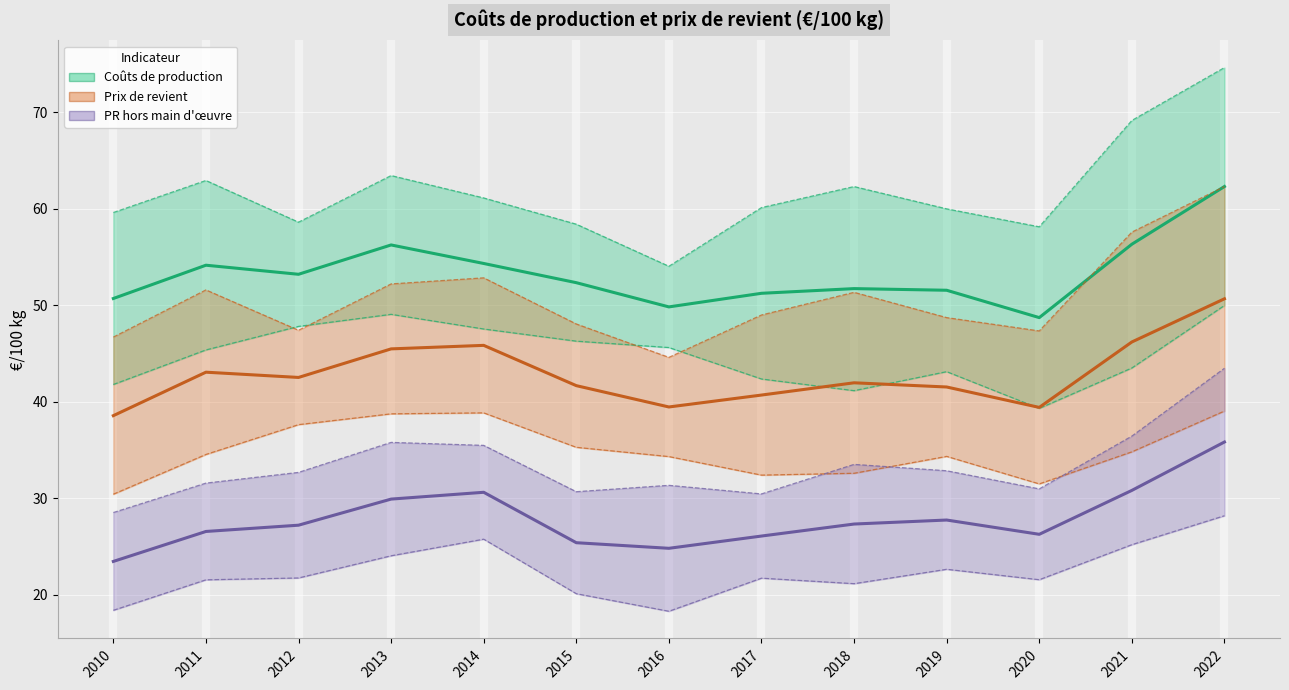

Reading left to right, transcribe all the data shown in this chart.

Coûts de production: 50.7	54.2	53.2	56.3	54.3	52.3	49.8	51.2	51.7	51.6	48.7	56.3	62.3
Prix de revient: 38.6	43.1	42.5	45.5	45.9	41.7	39.5	40.7	42.0	41.5	39.4	46.2	50.7
PR hors main d'œuvre: 23.5	26.6	27.2	29.9	30.6	25.4	24.8	26.1	27.3	27.8	26.3	30.8	35.8